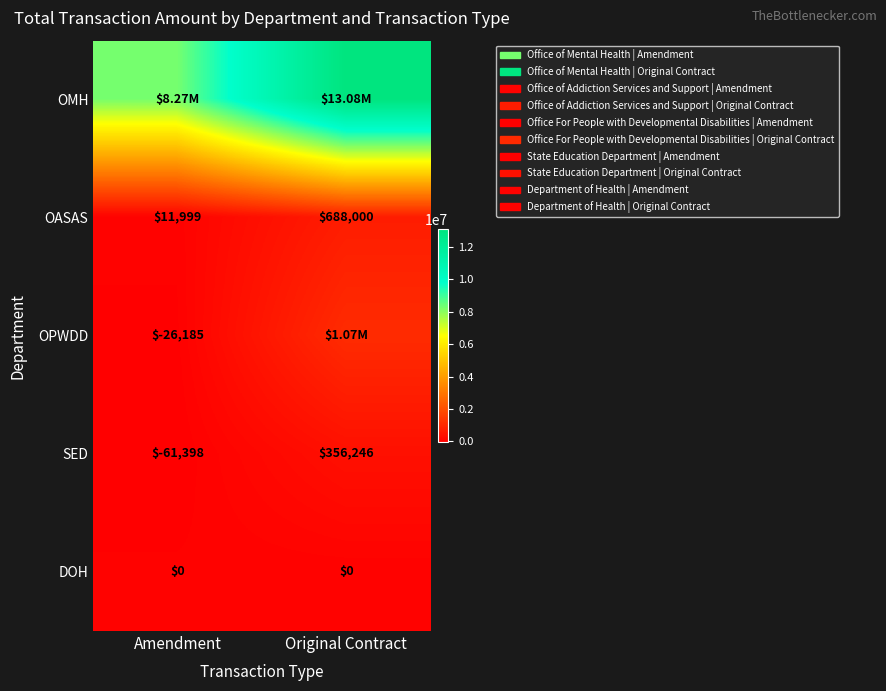

What is the difference between the maximum and minimum values in the SED series?

417644